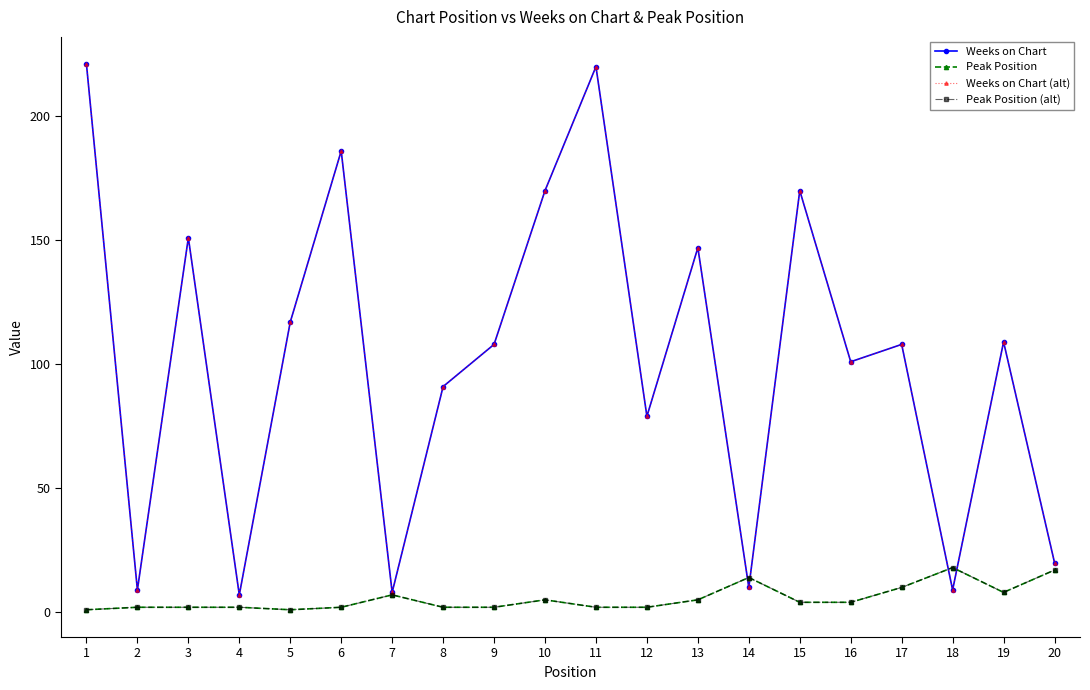

Does the chart have visible grid lines?

No